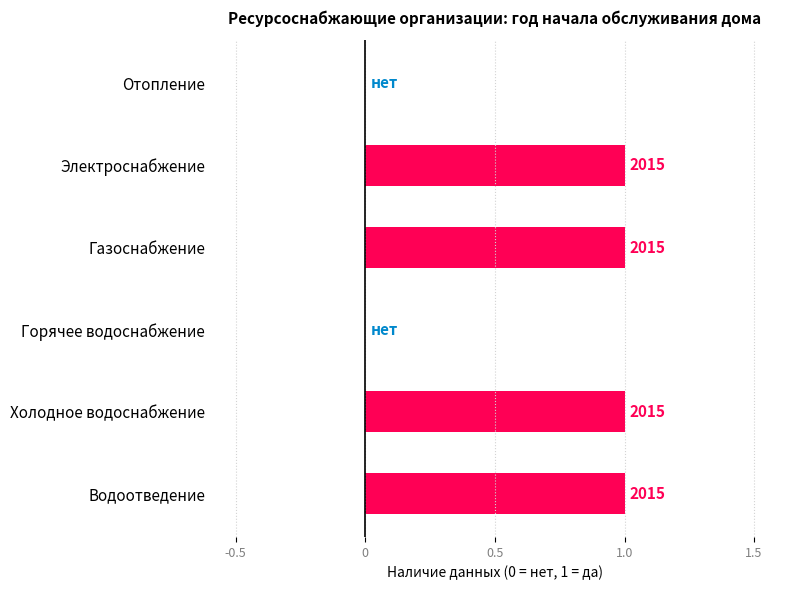

What is the sum of all values?

4